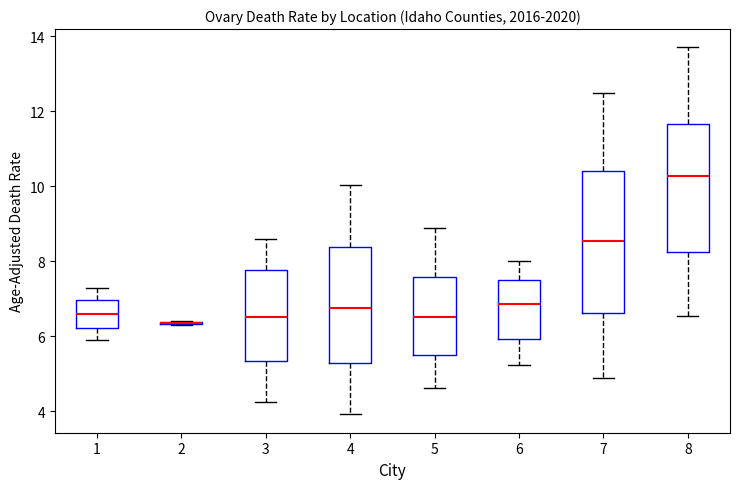

Reading left to right, transcribe this box plot: for each box, give where its median line is, the range the box spans, and where its two whiskers end, as read against the y-axis. The values are not printed on the chart, so give them approximately, as read against the axis.

1: median 6.6, box 6.2 to 7.0, whiskers 6.0 to 7.2
2: box collapsed to a line at 6.4, whiskers 6.4 to 6.4
3: median 6.6, box 5.4 to 7.8, whiskers 4.2 to 8.6
4: median 6.8, box 5.2 to 8.4, whiskers 4.0 to 10.0
5: median 6.6, box 5.6 to 7.6, whiskers 4.6 to 8.8
6: median 6.8, box 6.0 to 7.4, whiskers 5.2 to 8.0
7: median 8.6, box 6.6 to 10.4, whiskers 4.8 to 12.4
8: median 10.2, box 8.2 to 11.6, whiskers 6.6 to 13.6